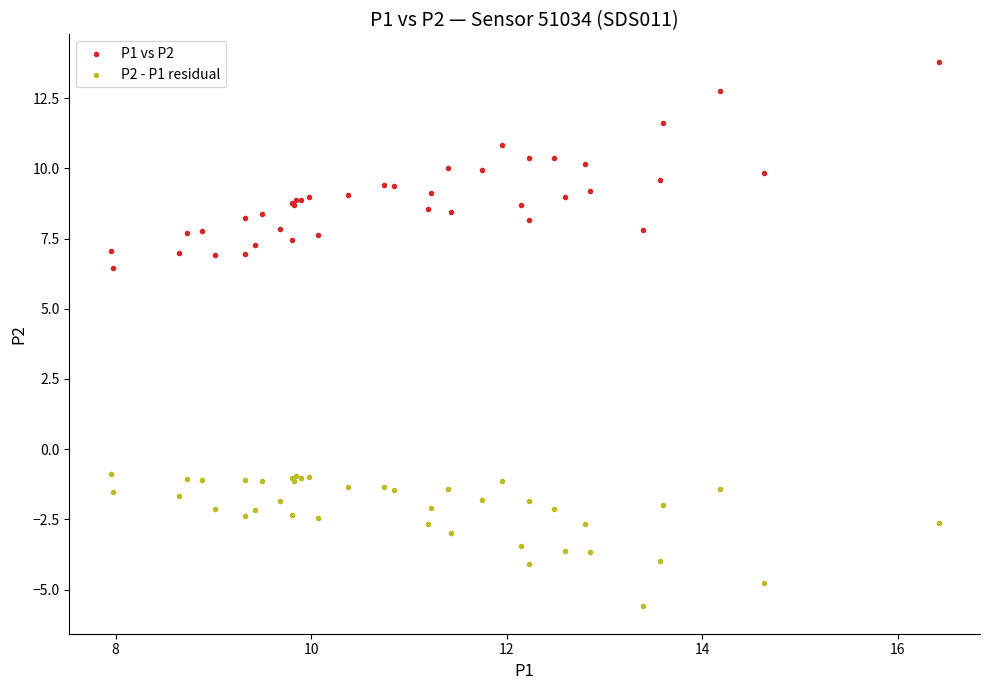

Which series contains the highest Y value?

P1 vs P2